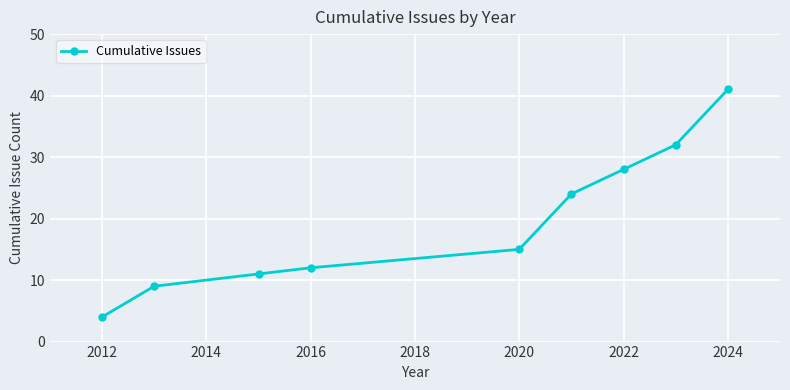

True or false: there are more than 0 points higher than both neighbors.

False